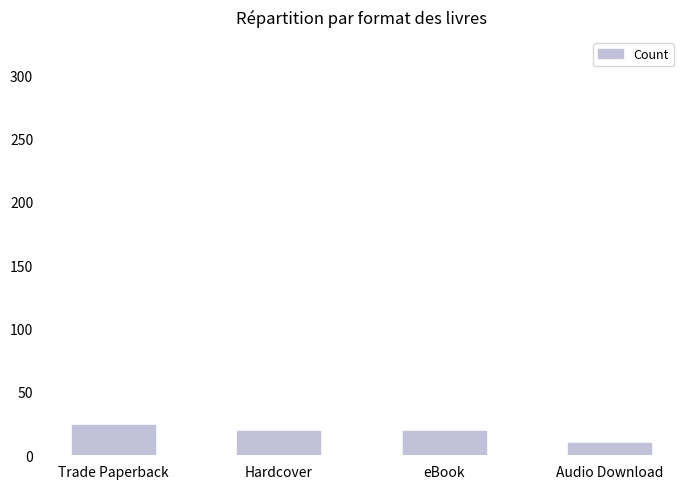

Count the values in the range 19 to 24.

3